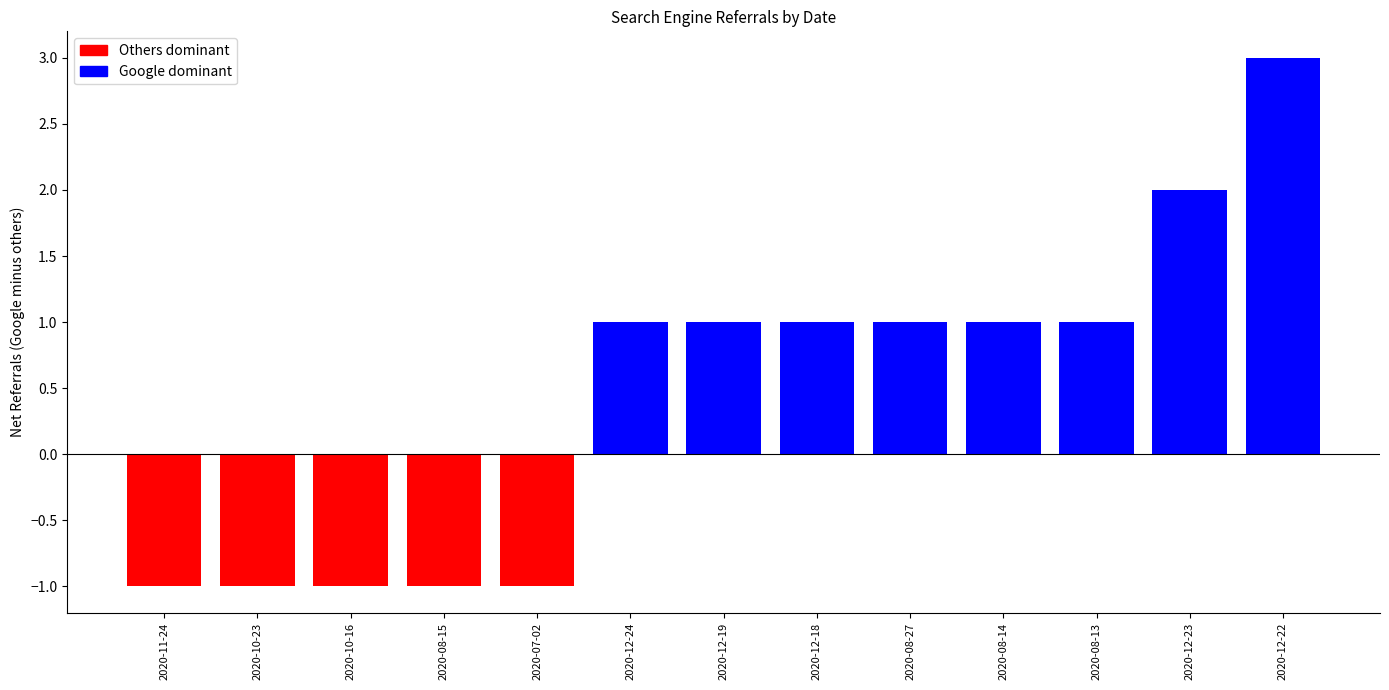

True or false: the data shows 1 at 2020-12-18.

True